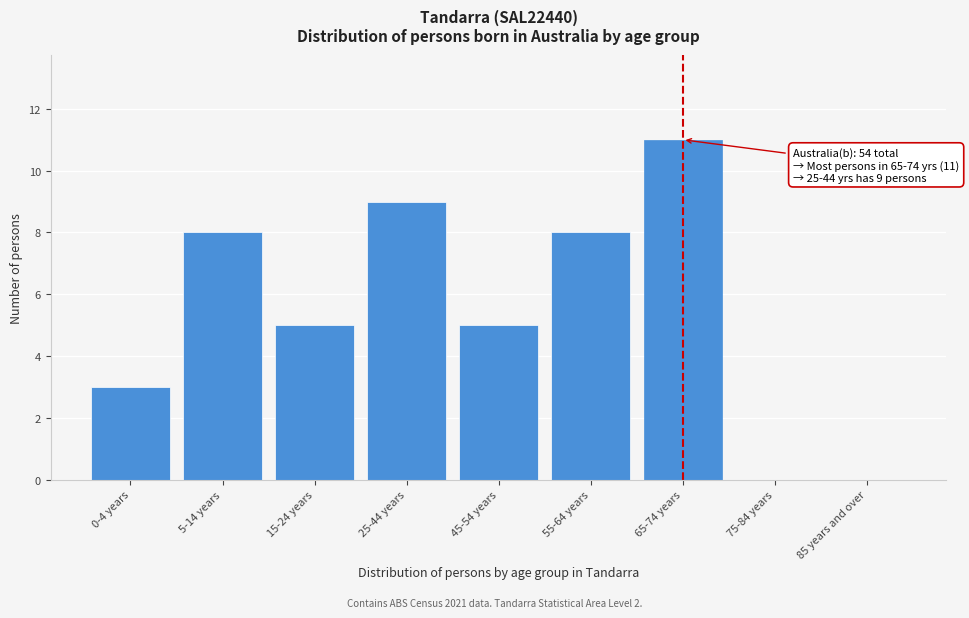

Reading left to right, list all the values displayed in this chart.

0-4 years=3	5-14 years=8	15-24 years=5	25-44 years=9	45-54 years=5	55-64 years=8	65-74 years=11	75-84 years=0	85 years and over=0